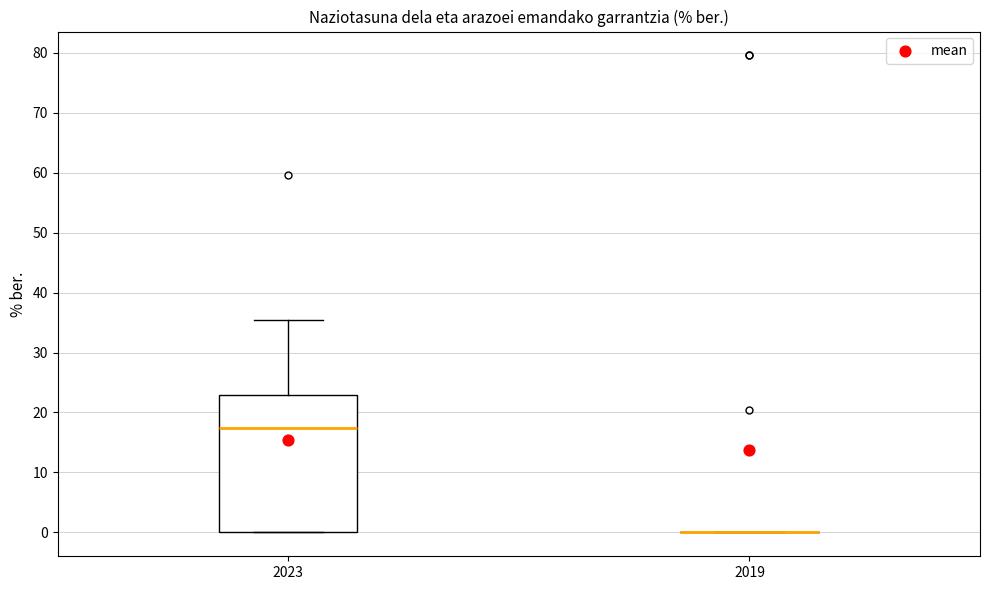

Reading left to right, transcribe this box plot: for each box, give where its median line is, the range the box spans, and where its two whiskers end, as read against the y-axis. The values are not printed on the chart, so give them approximately, as read against the axis.

2023: median 17, box 0 to 23, whiskers 0 to 35
2019: box collapsed to a line at 0, whiskers 0 to 0